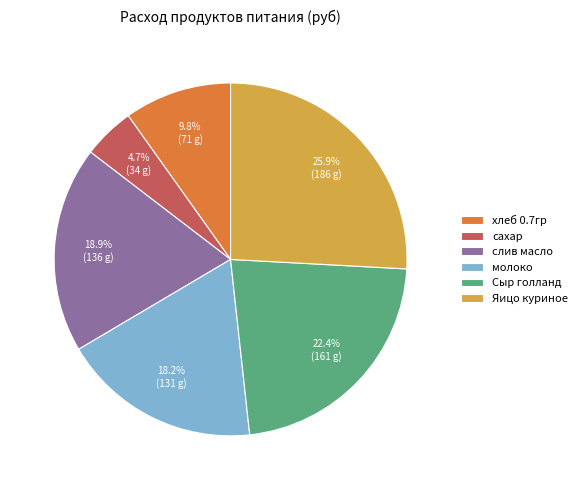

What percentage is the хлеб 0.7гр slice, to the nearest percent?

10%